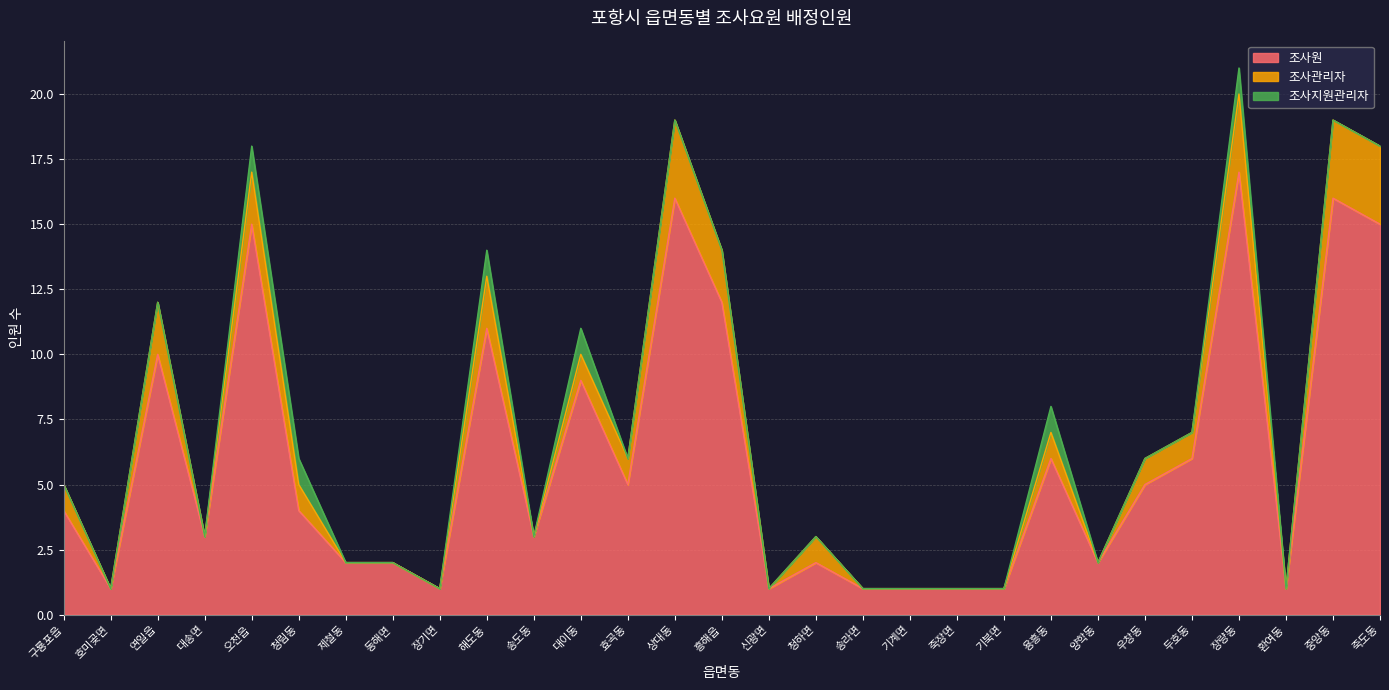

At which category is the sum across all series the highest?

장량동